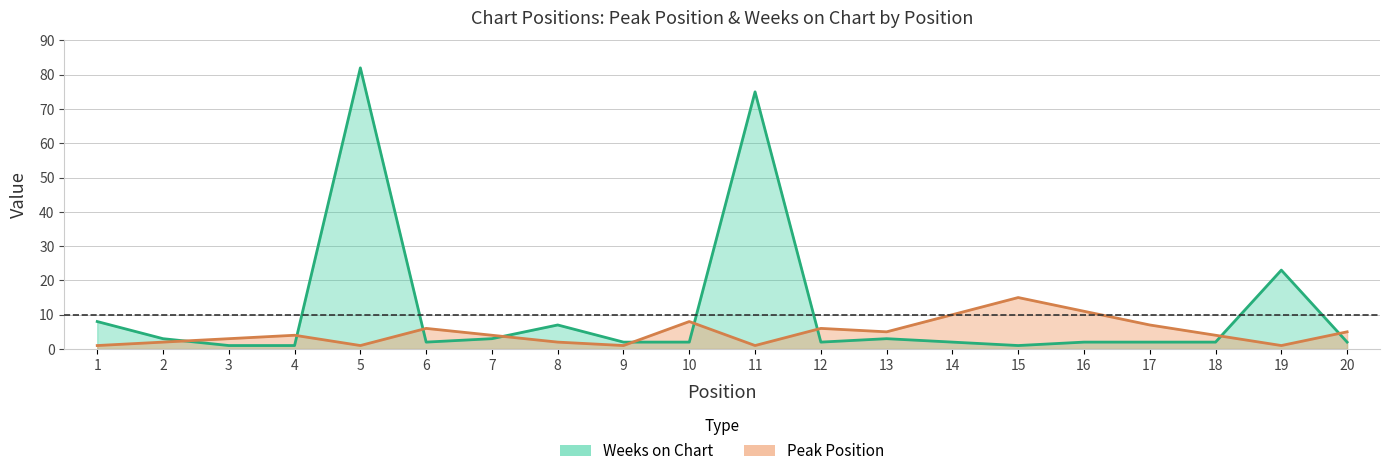

What value does the Weeks on Chart series have at 10?

2